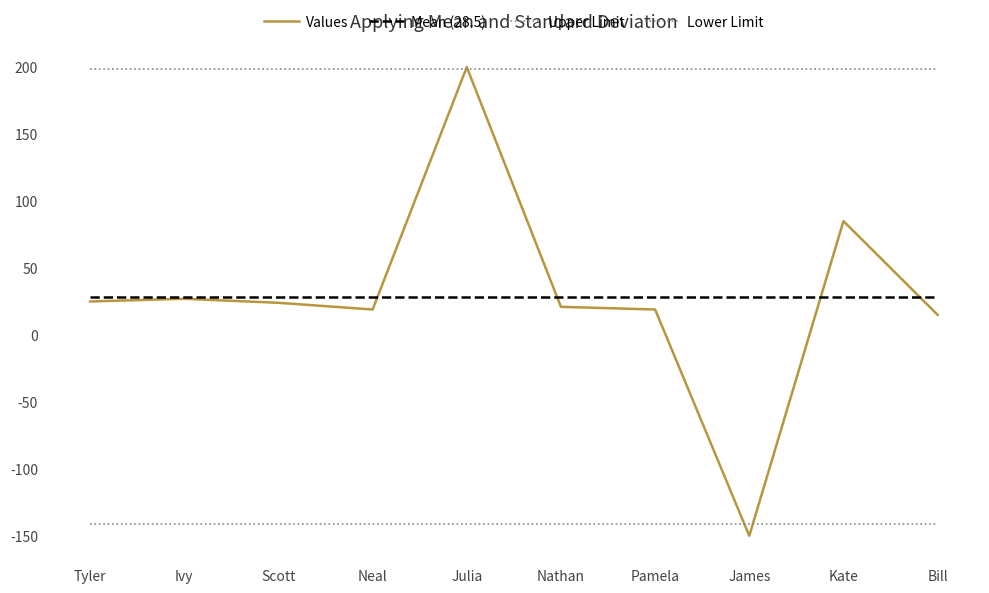

How many lines are shown in the chart?

4